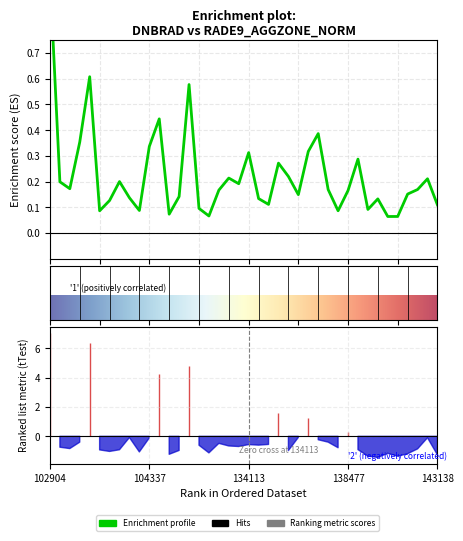

What is the smallest value displayed?

0.1